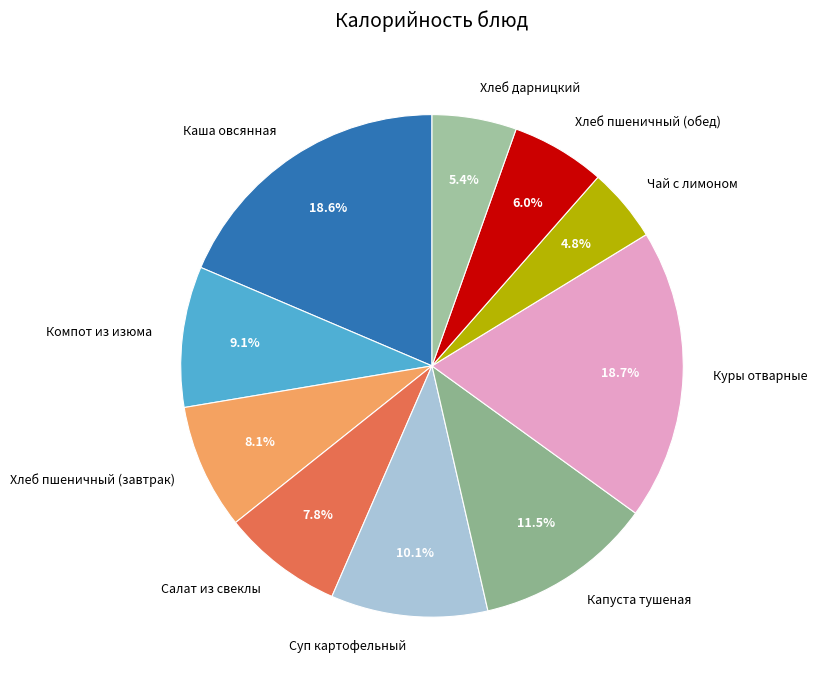

Count the number of slices in the pie.

10